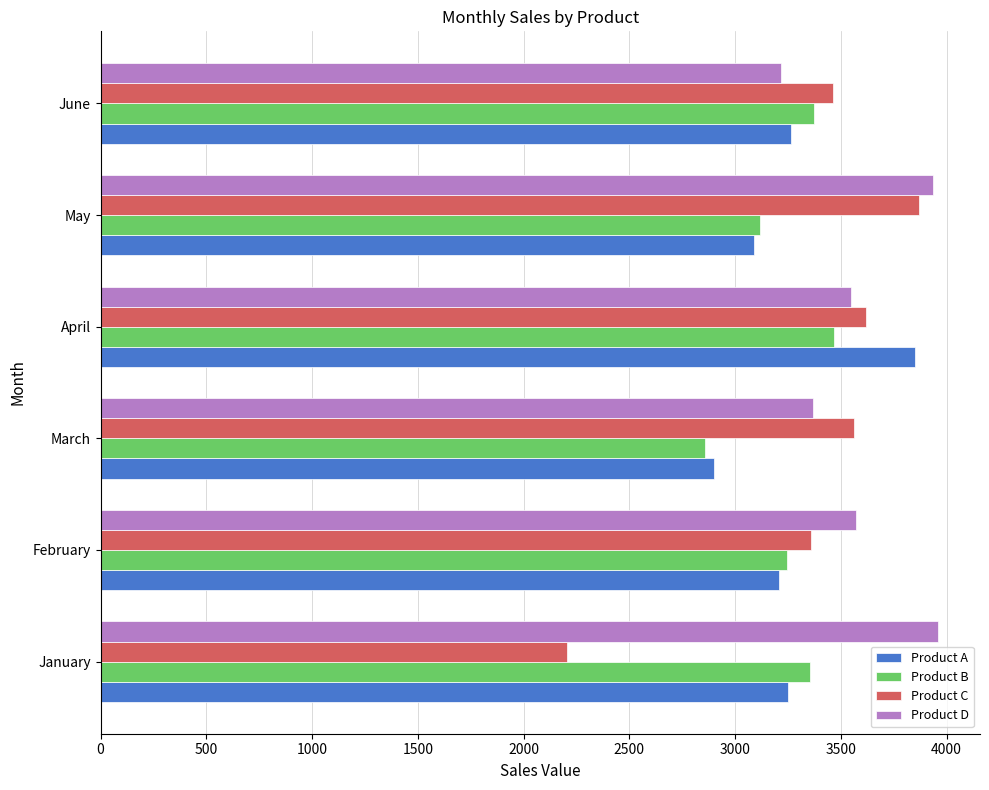

What is the difference between the maximum and minimum values in the Product C series?

1665